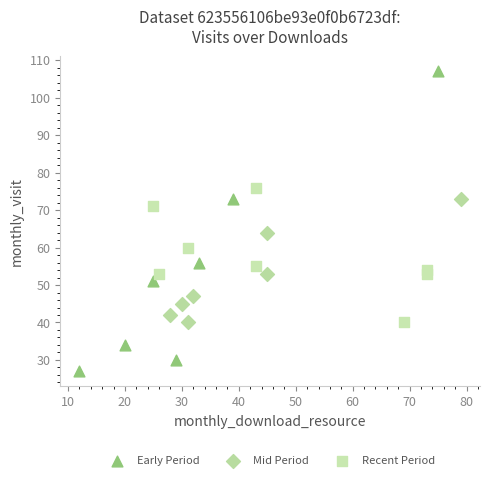

Which series reaches the minimum Y coordinate?

Early Period